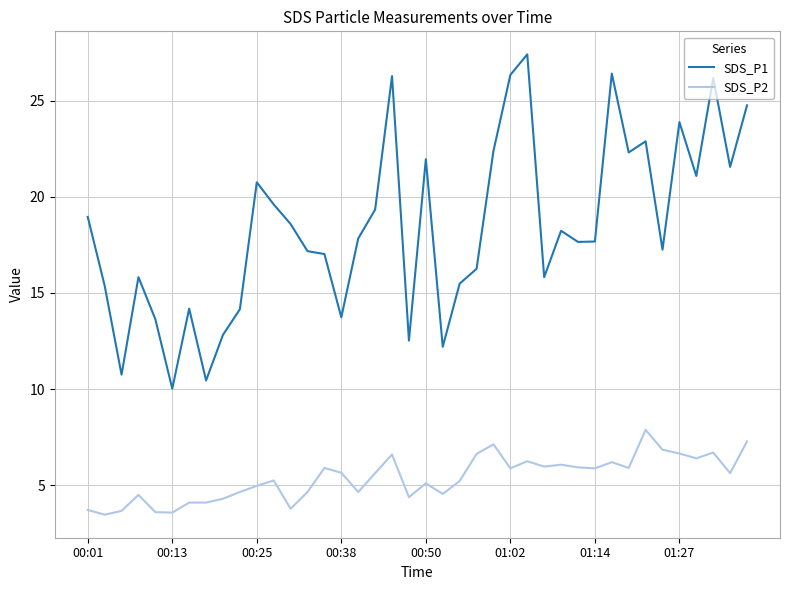

What is the maximum value shown in the chart?

27.4